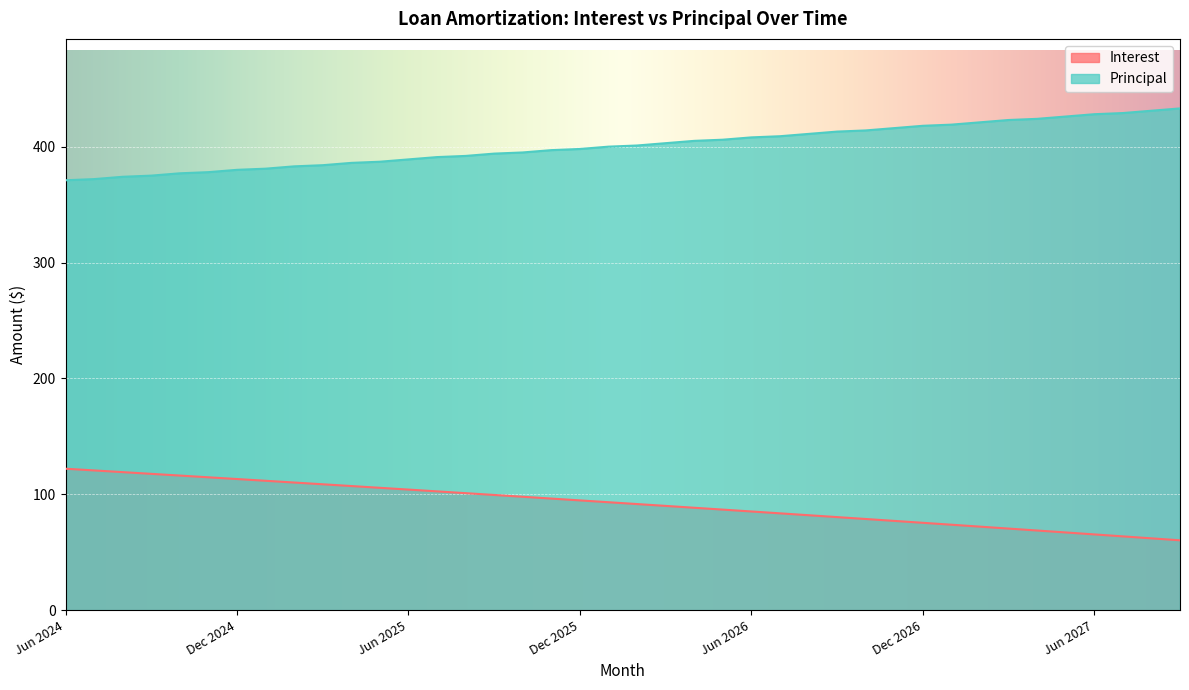

Is the value of Principal at Jun 2025 greater than the value of Interest at Sep 2026?

Yes